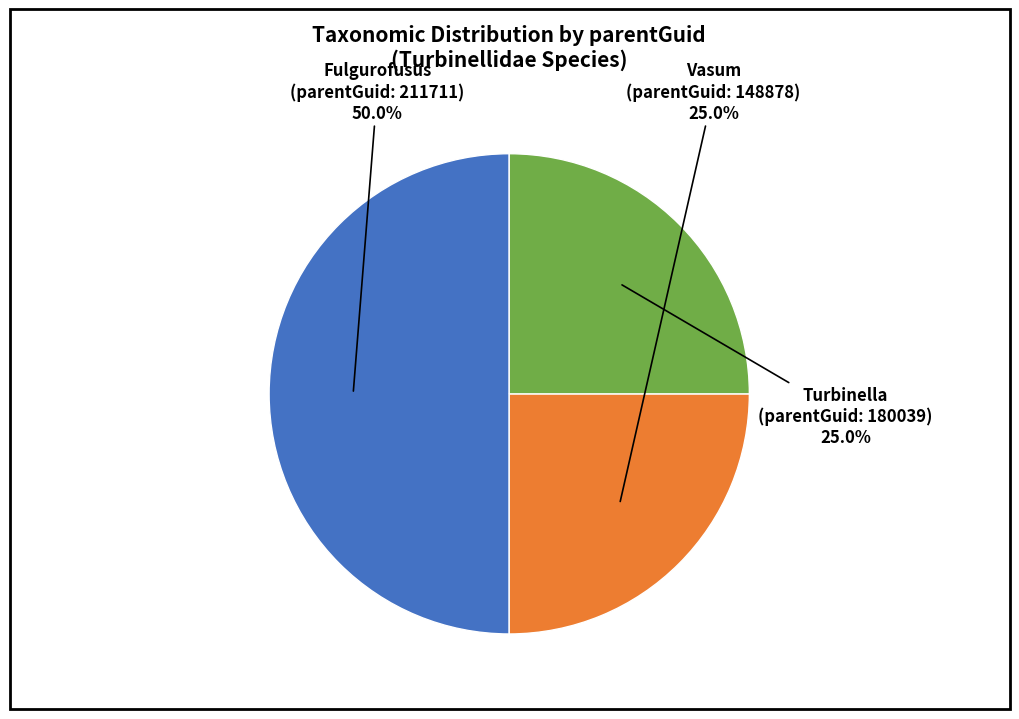

What is the largest slice in the pie chart?

Fulgurofusus (parentGuid: 211711)